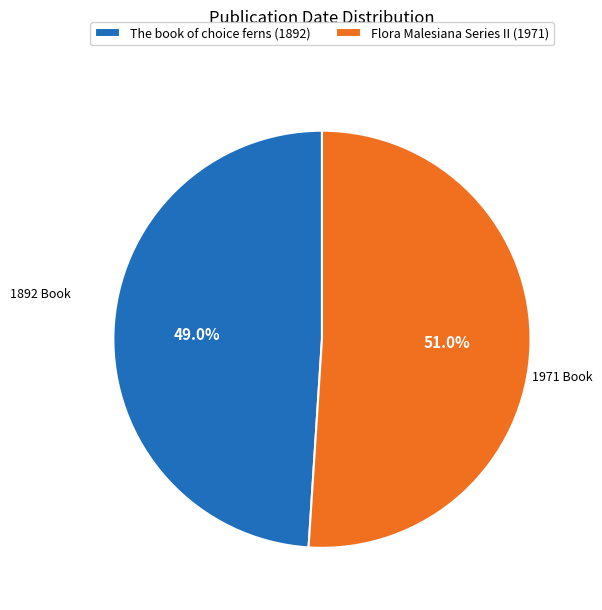

Rank the categories by value from highest to lowest.

Flora Malesiana Series II (1971), The book of choice ferns (1892)